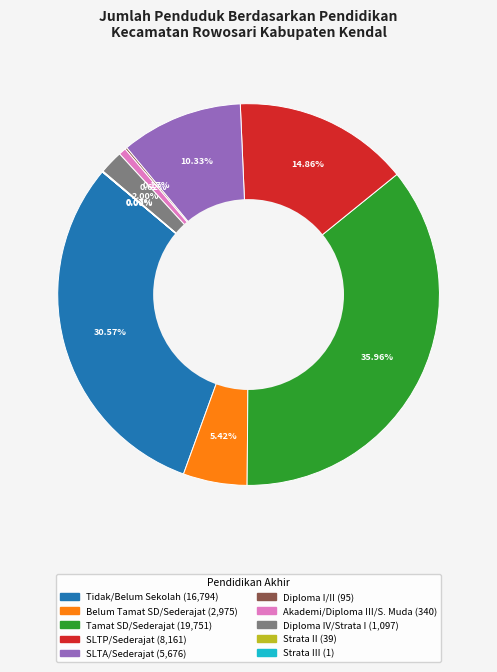

Does any single category account for the majority?

No